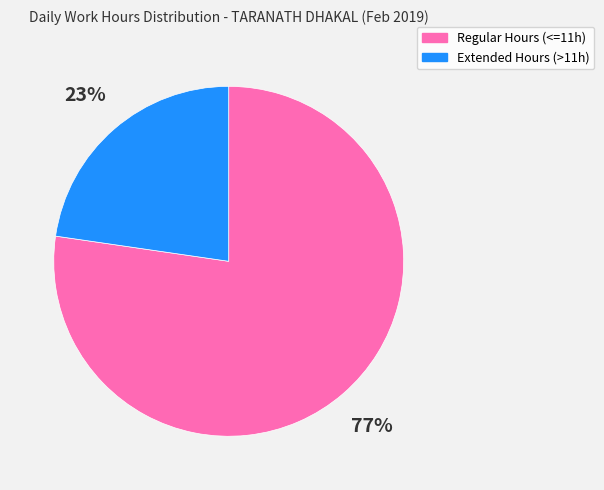

Is there a majority slice in this chart?

Yes